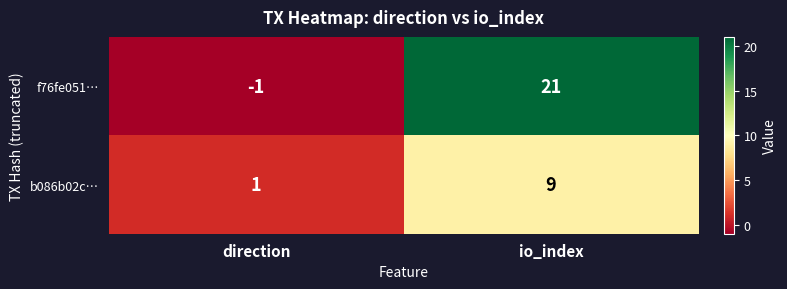

How many negative values does the f76fe051… series have?

1